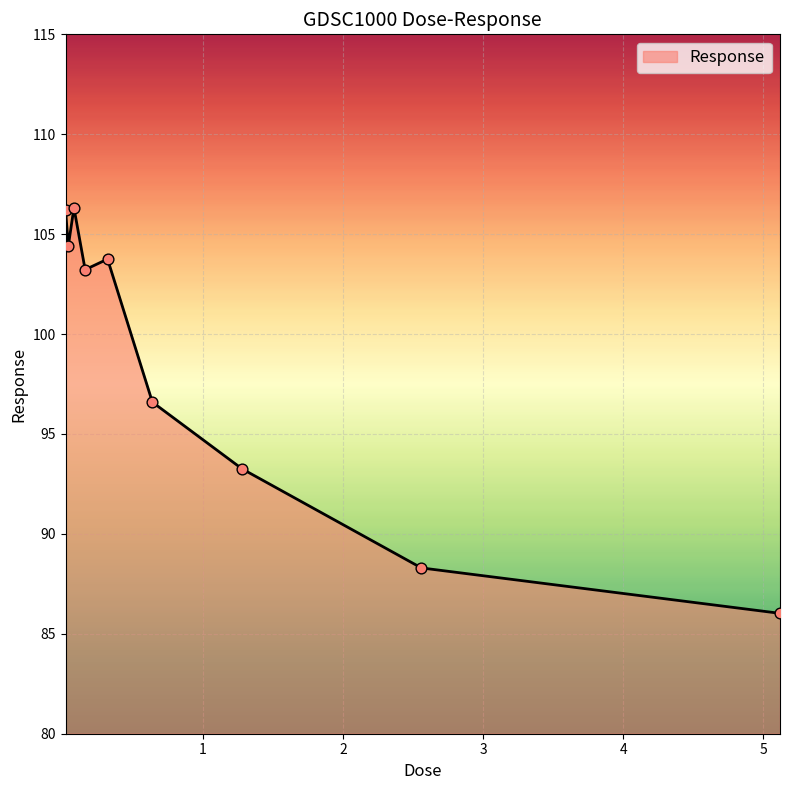

What is the maximum value shown in the chart?

106.3